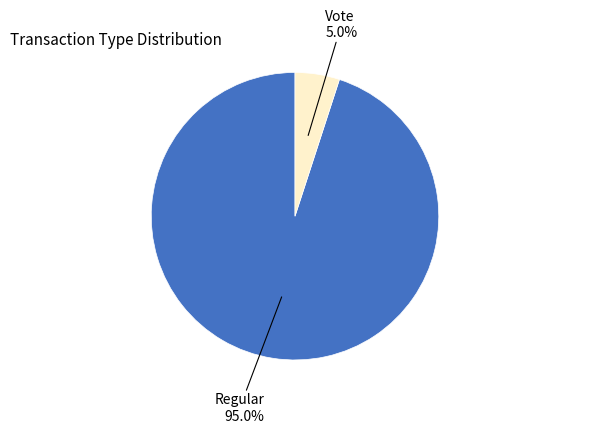

Is Regular the majority of the pie?

Yes